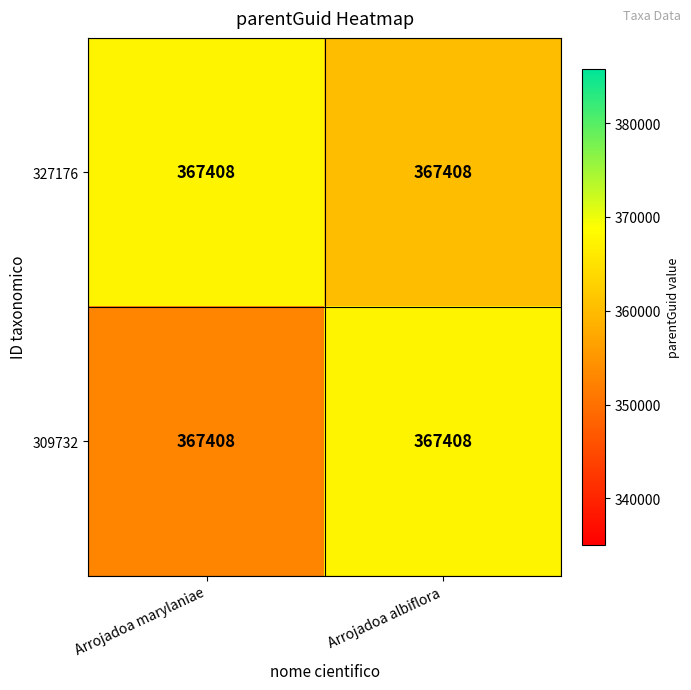

Rank the series by their average value, from highest to lowest.

327176, 309732